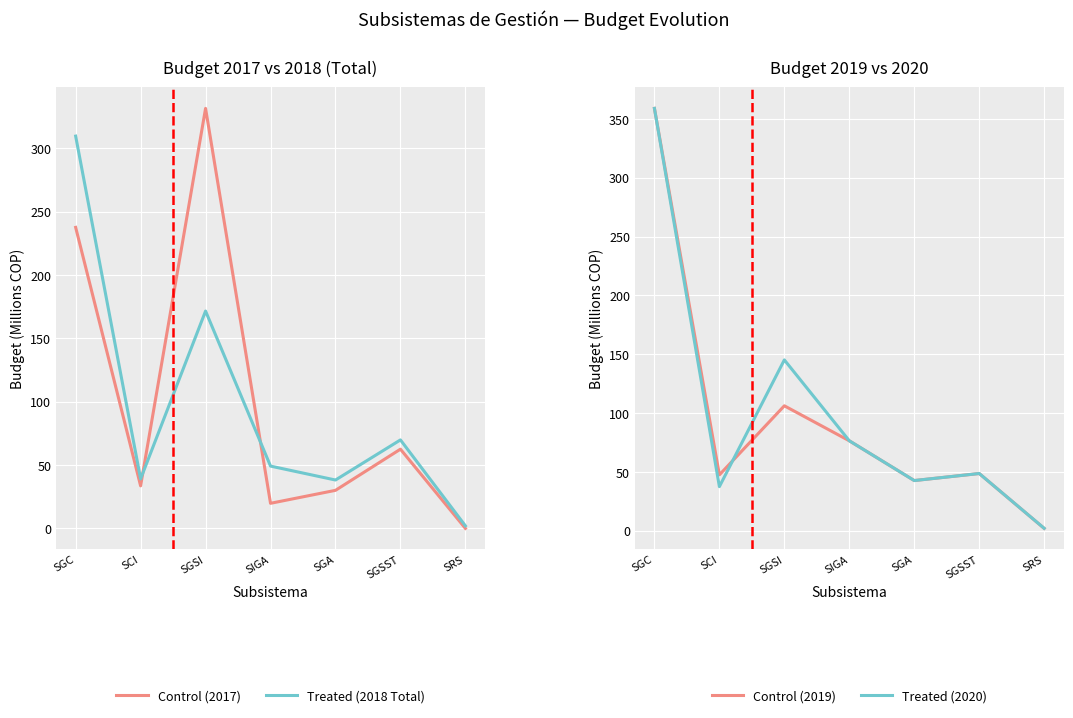

How many data points does each series have?

7